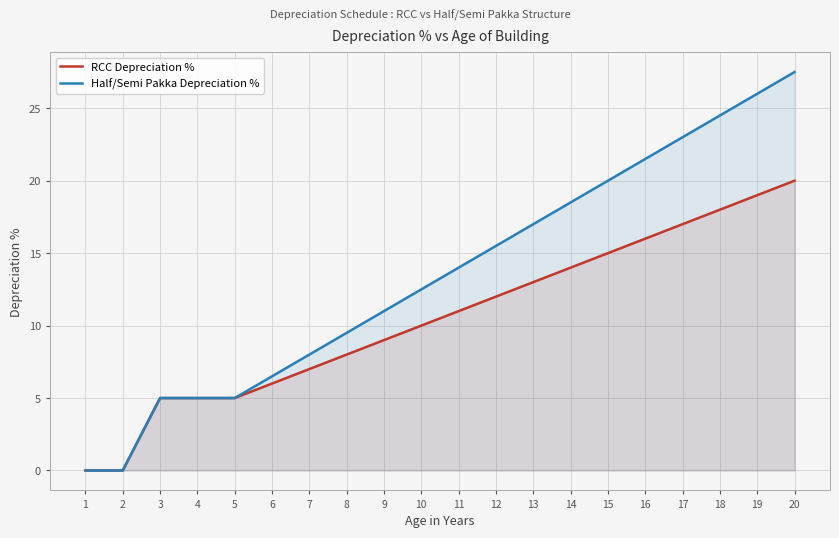

True or false: Half/Semi Pakka Depreciation % and RCC Depreciation % cross at least once.

False